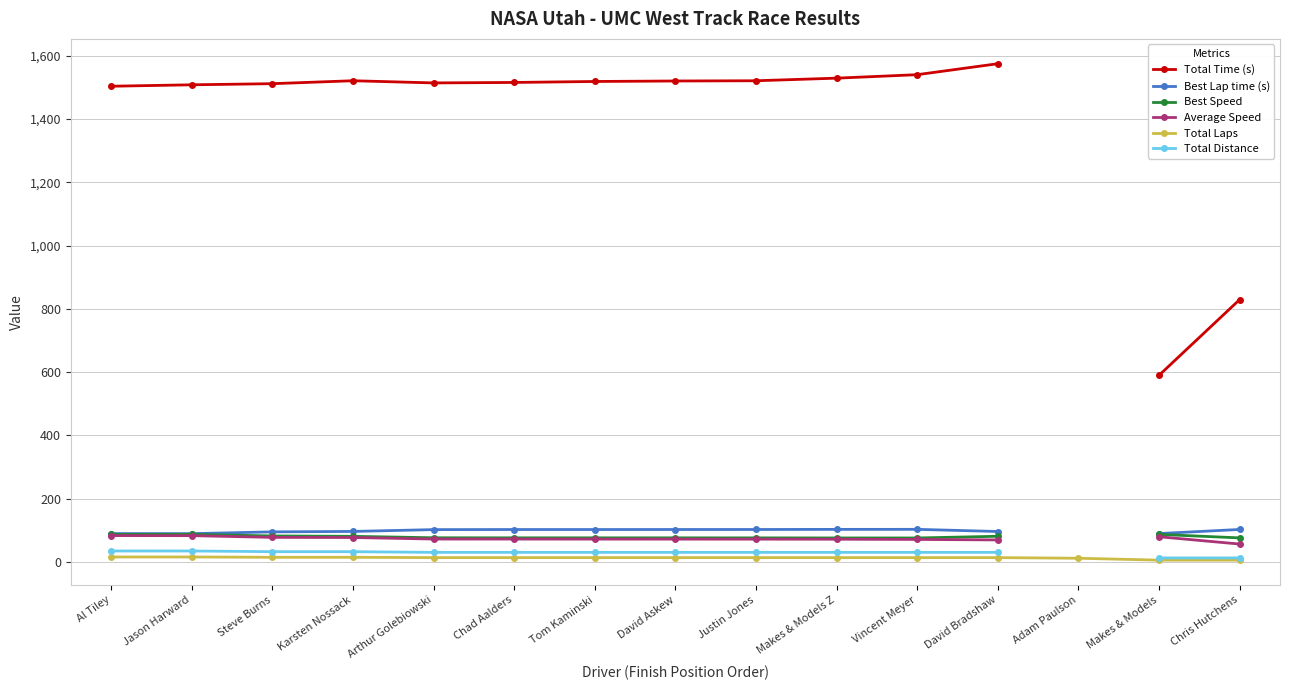

True or false: Best Lap time (s) and Total Time (s) cross at least once.

False